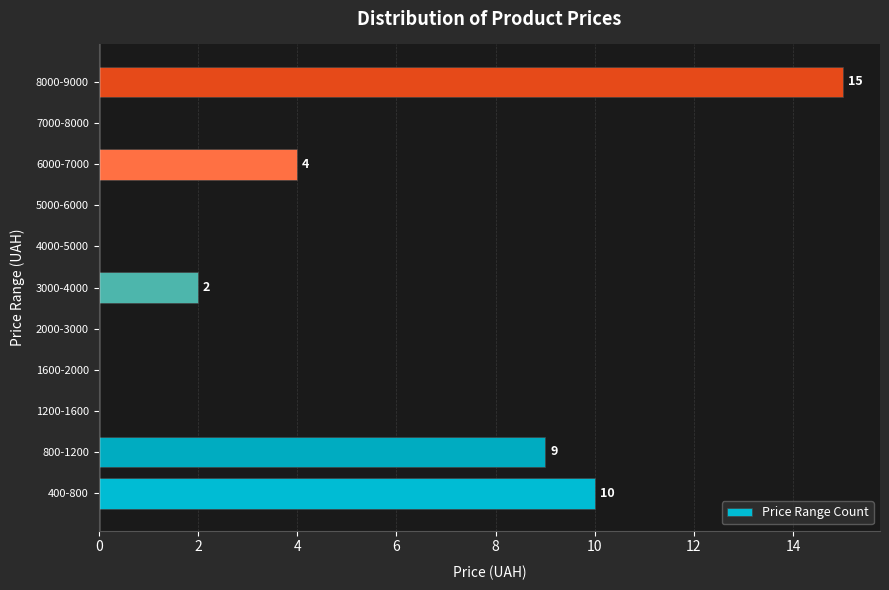

Reading top to bottom, what are all the values shown in this chart?

8000-9000=15	7000-8000=0	6000-7000=4	5000-6000=0	4000-5000=0	3000-4000=2	2000-3000=0	1600-2000=0	1200-1600=0	800-1200=9	400-800=10